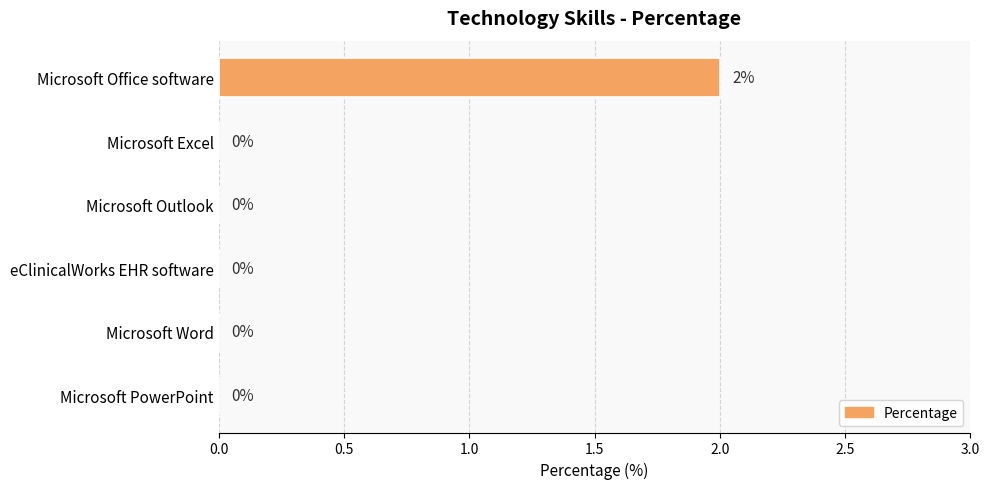

Count the values in the range 0 to 1.

5